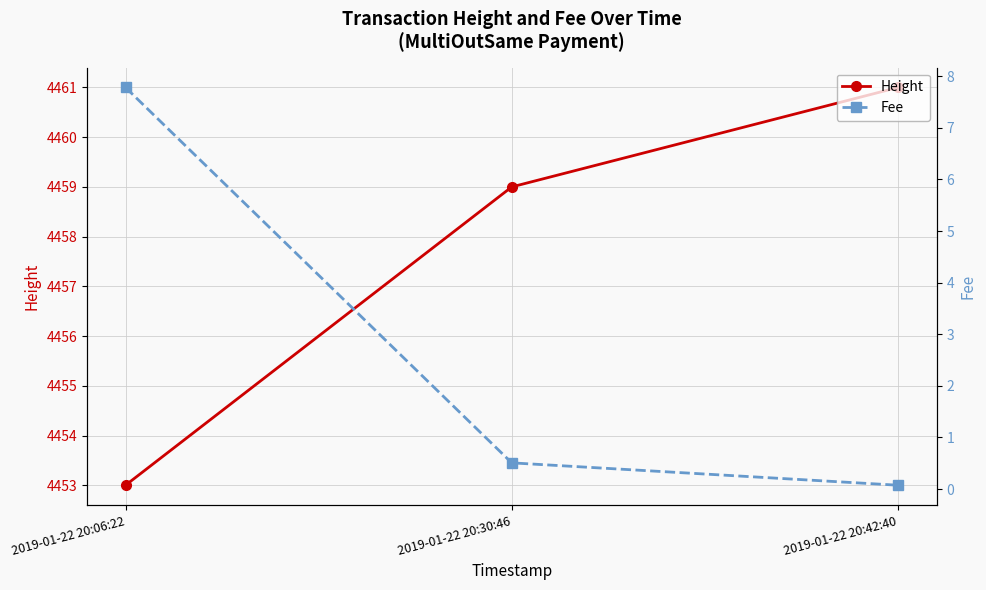

Count the number of categories in the chart.

3